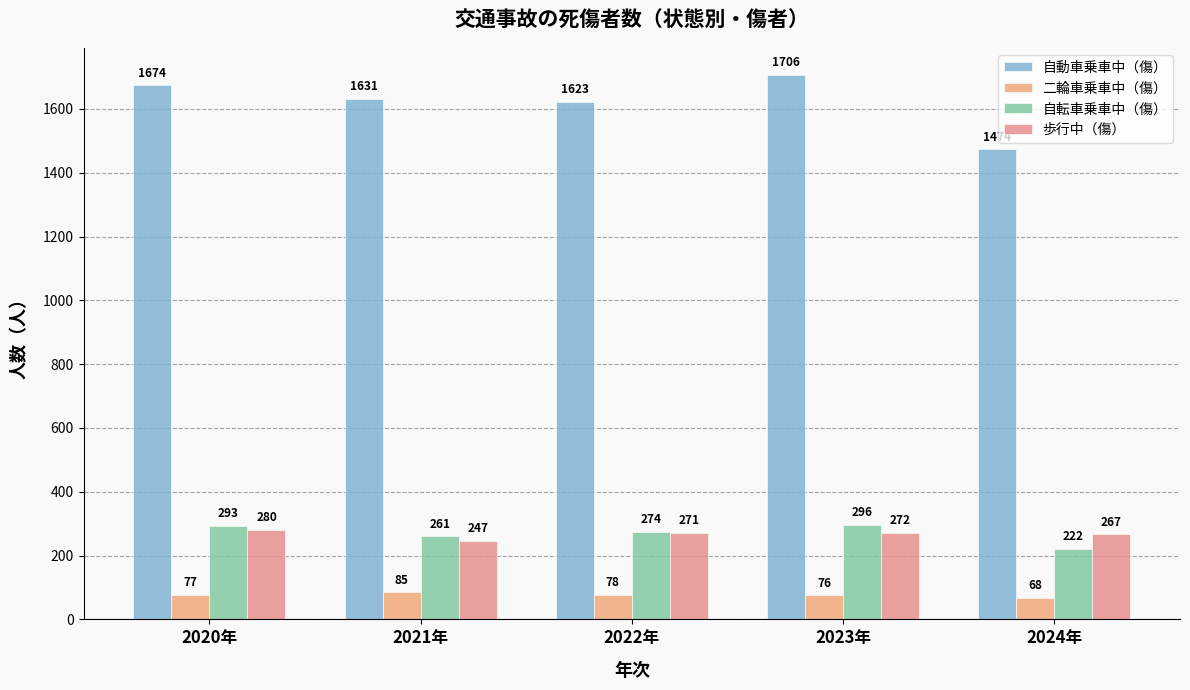

What is the value of the 歩行中（傷） bar at the 5th from the left?

267